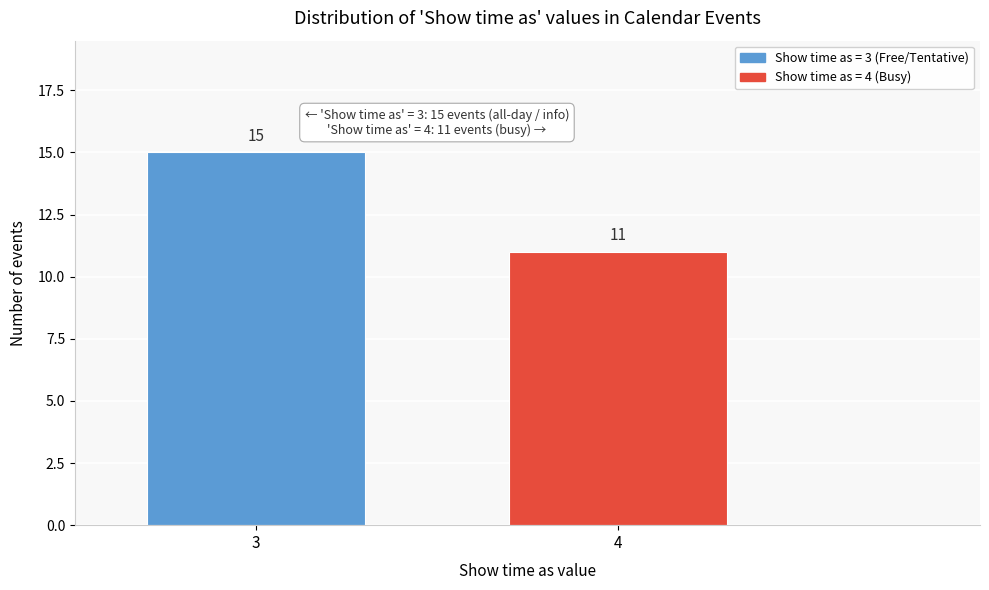

Reading left to right, transcribe all the data shown in this chart.

3=15	4=11